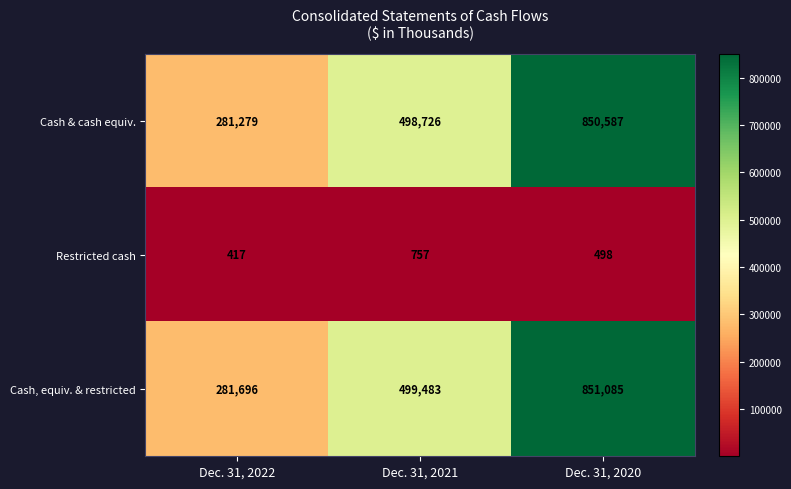

At which category does the chart reach its minimum across all series?

Dec. 31, 2022